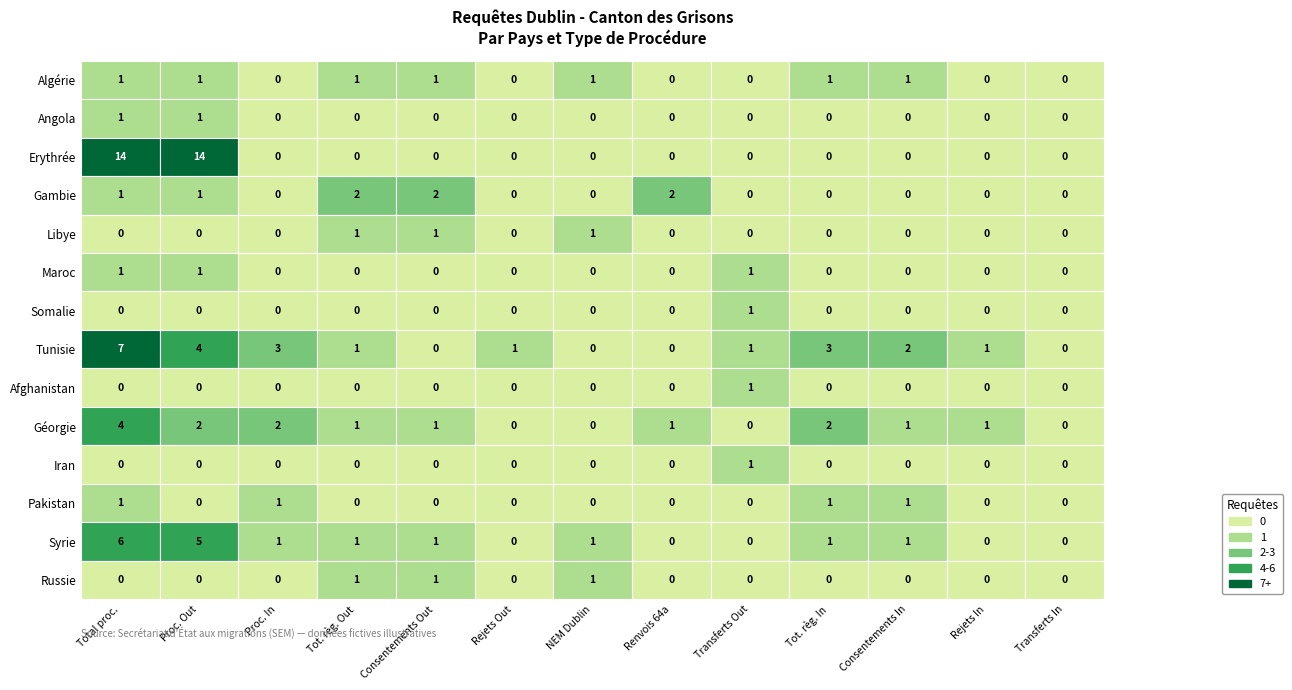

Count the Tunisie values in the range 0 to 3.

11